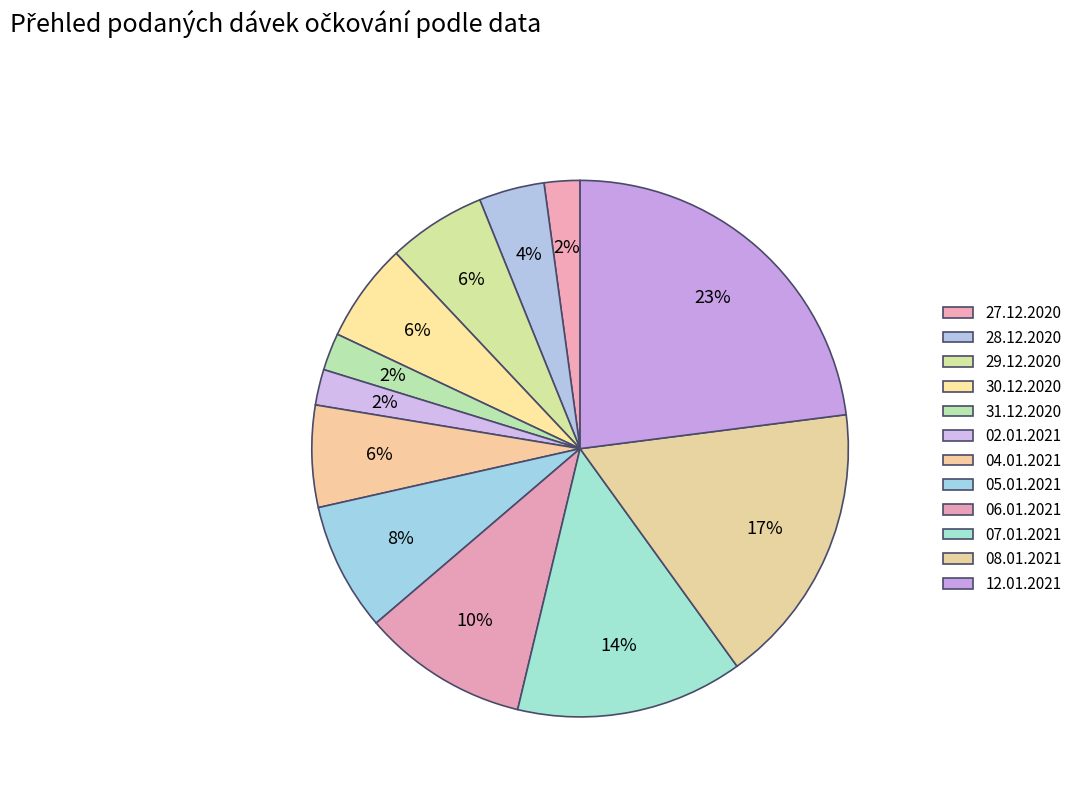

Is it true that 04.01.2021 is 1% of the pie?

False